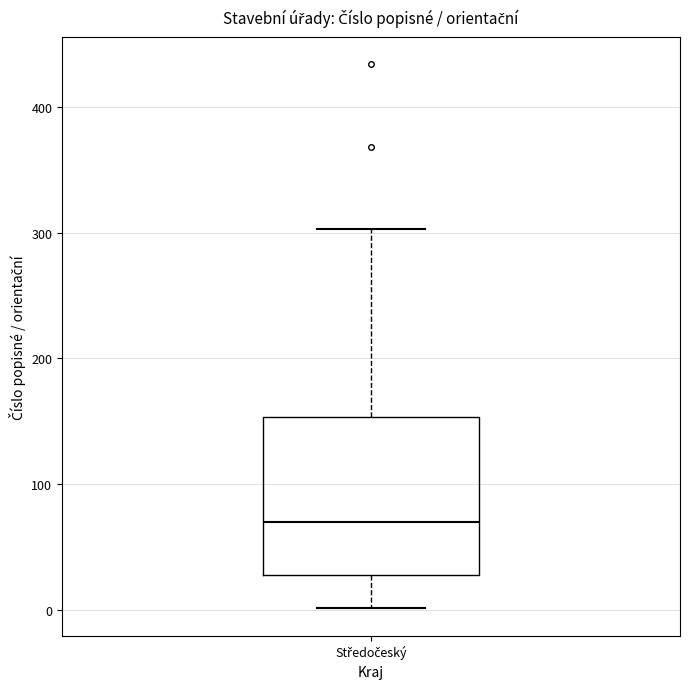

Transcribe this box plot: give where the median line is, the range the box spans, and where the two whiskers end, as read against the y-axis. The values are not printed on the chart, so give them approximately, as read against the axis.

median 70, box 30 to 150, whiskers 0 to 300